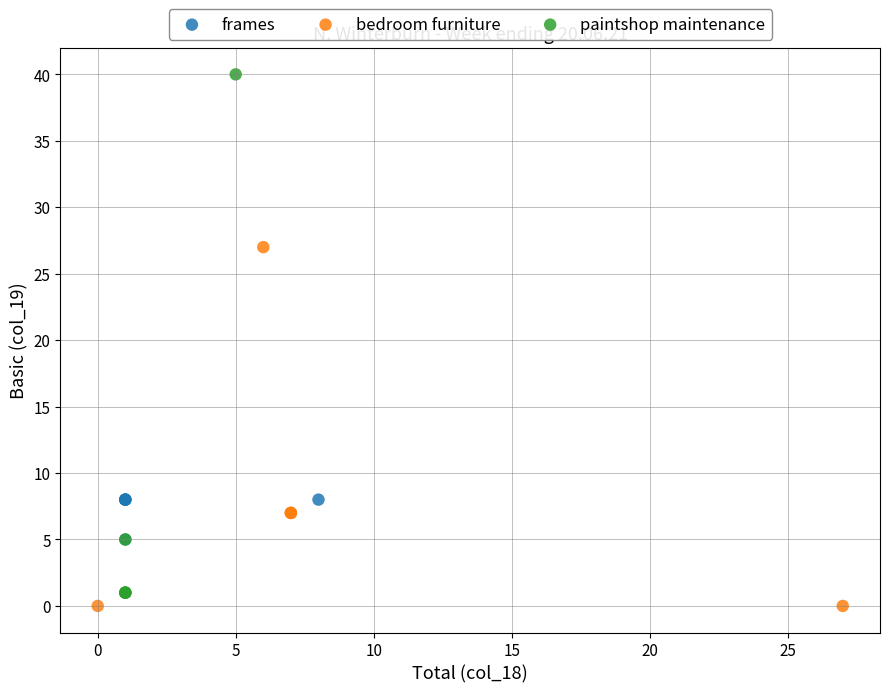

What are all the series names shown in the legend?

frames, bedroom furniture, paintshop maintenance